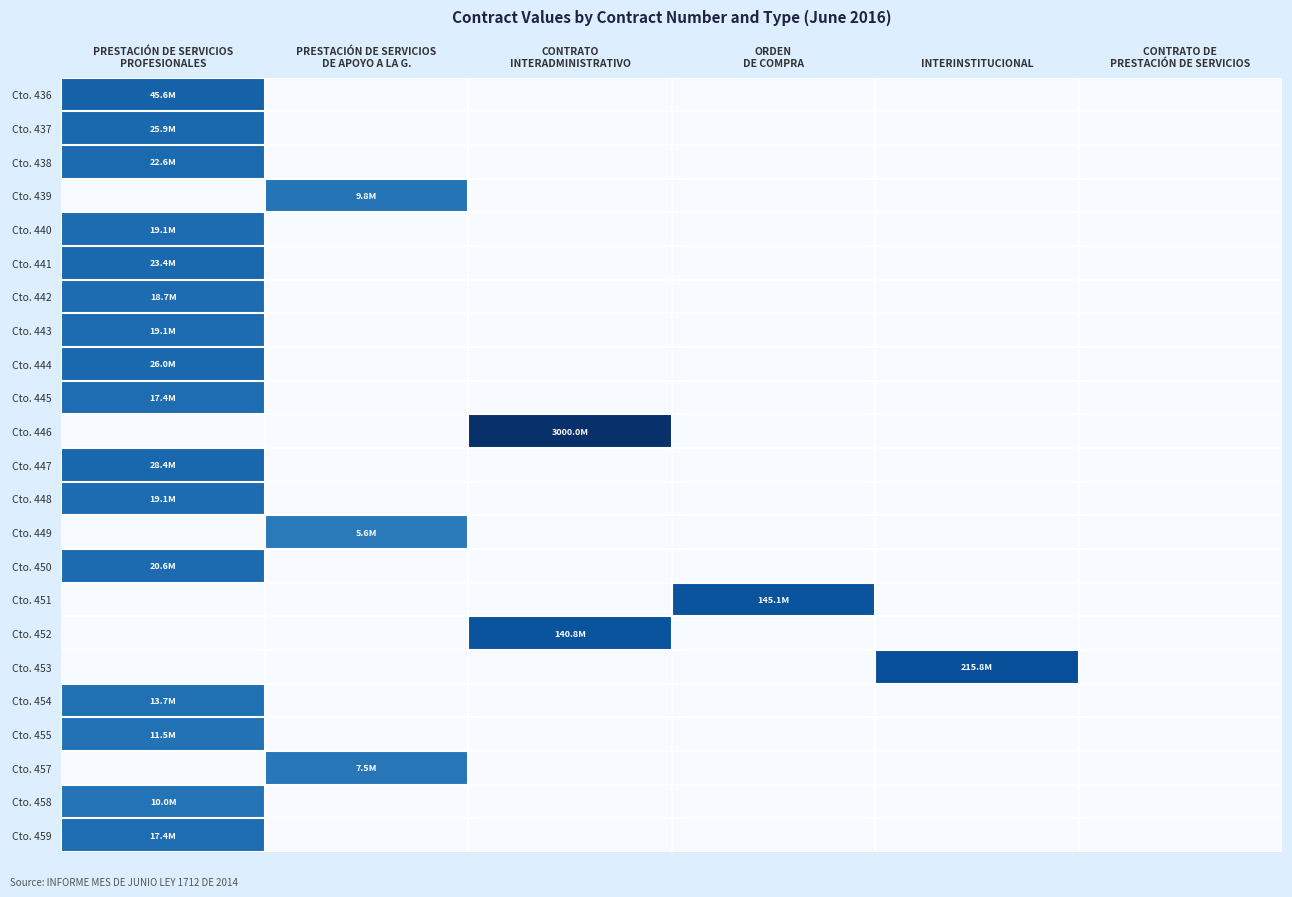

Which series has the widest spread of values?

Cto. 446